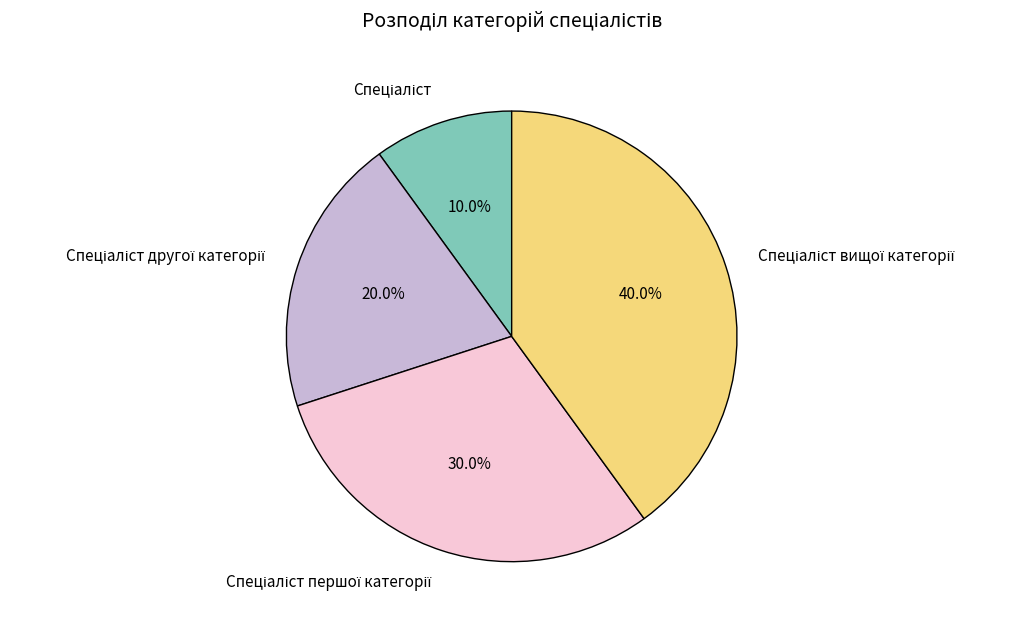

To the nearest percent, what is the difference between the largest and smallest slice percentages?

30%